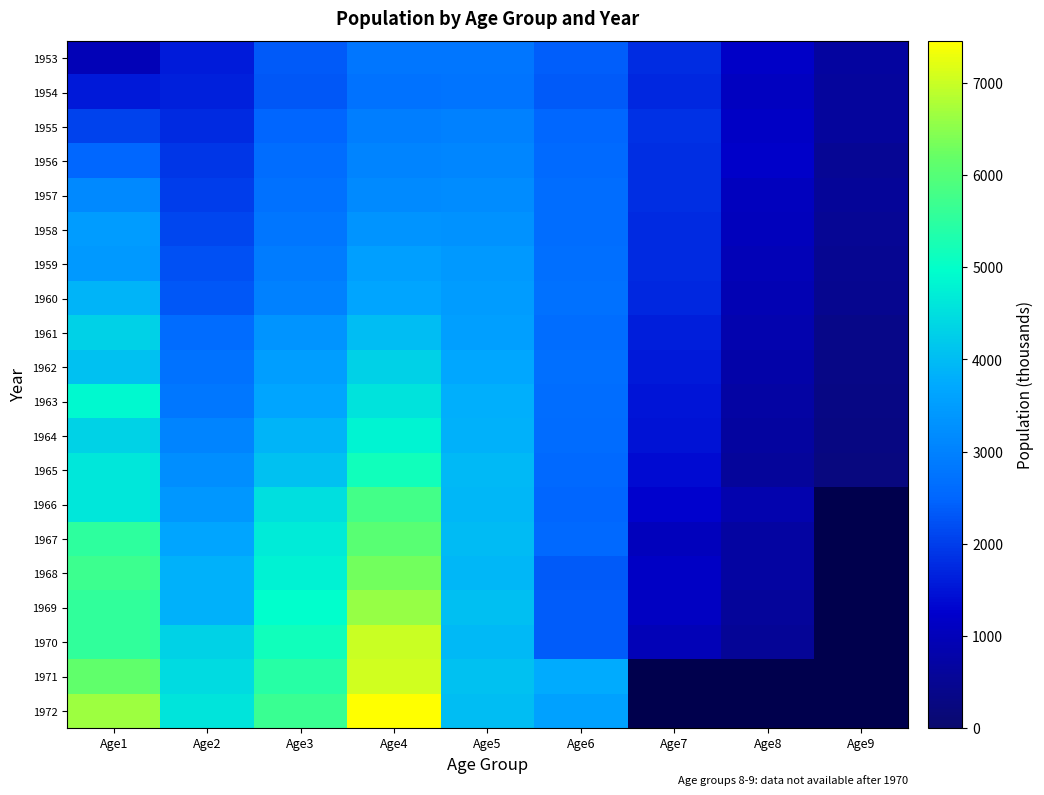

Which has a higher value, Age4 or Age8?

Age4